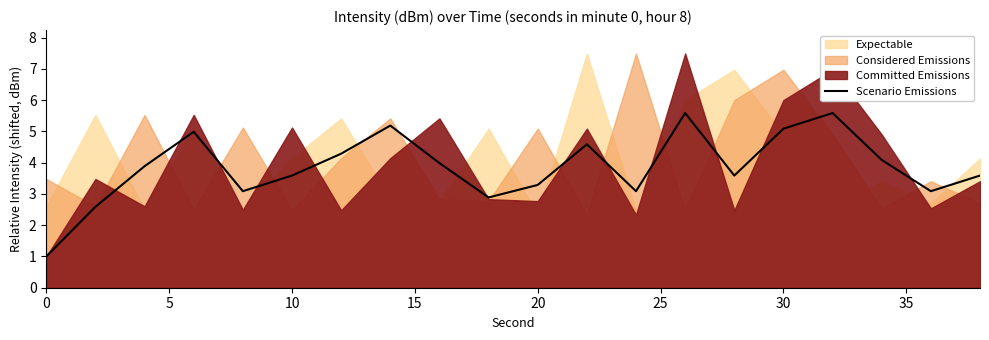

What is the highest value of the Scenario Emissions series?

5.6